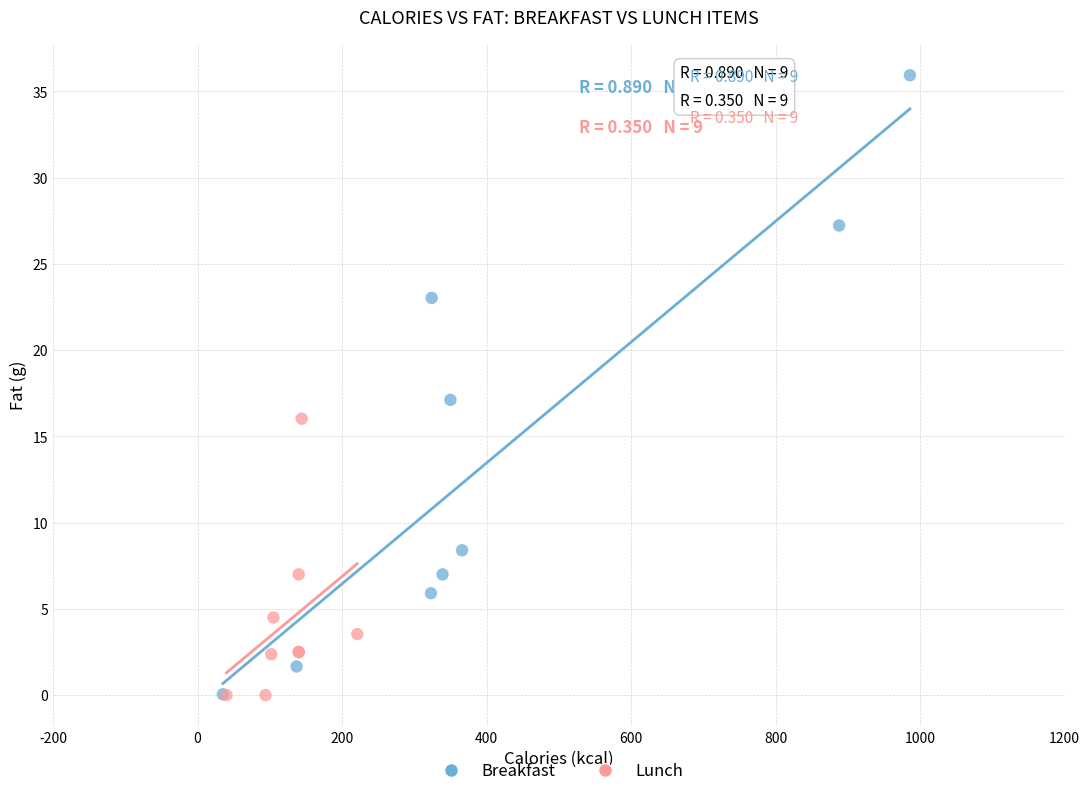

Which series has the largest Y range (max minus min)?

Breakfast